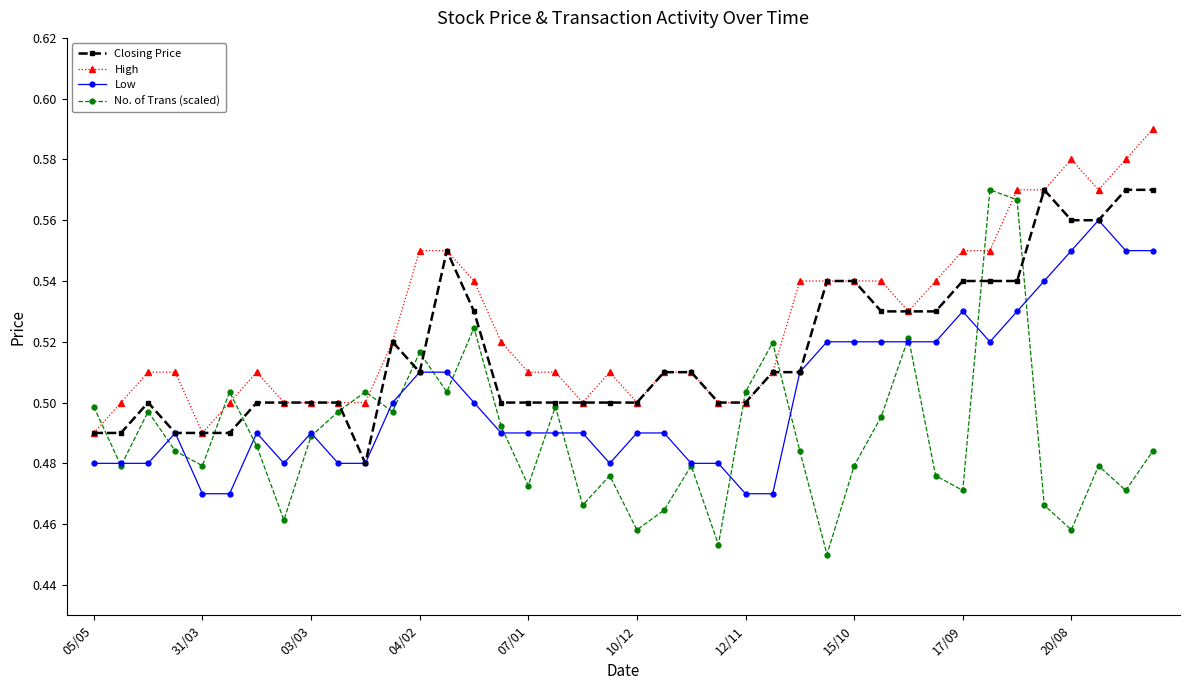

How many times do No. of Trans (scaled) and High cross each other?

9